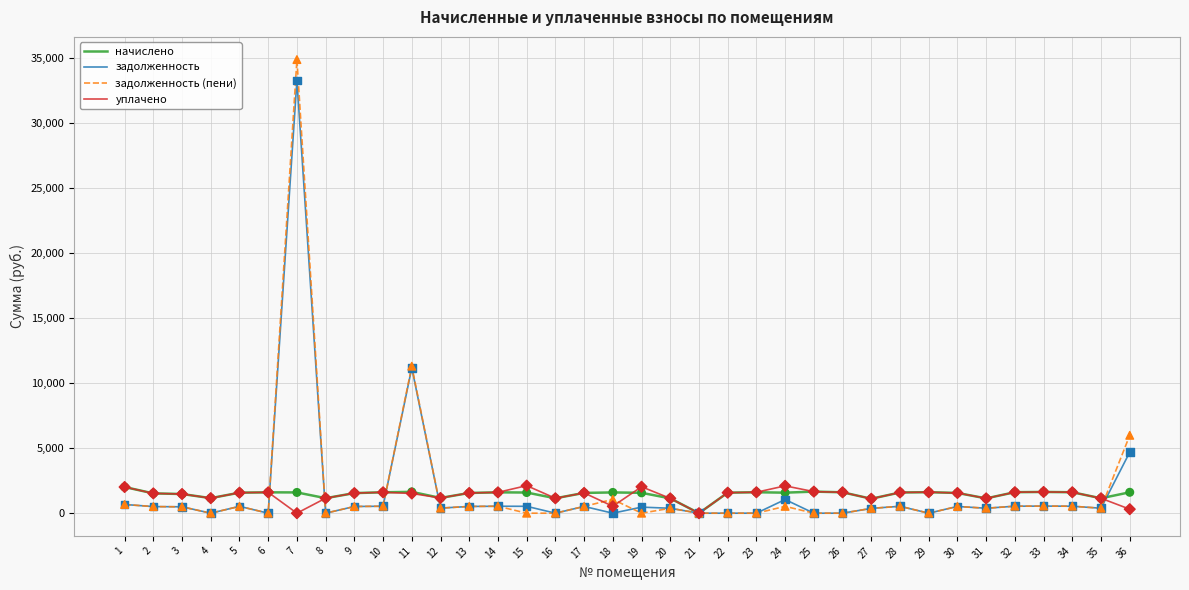

At which category is the sum across all series the highest?

7